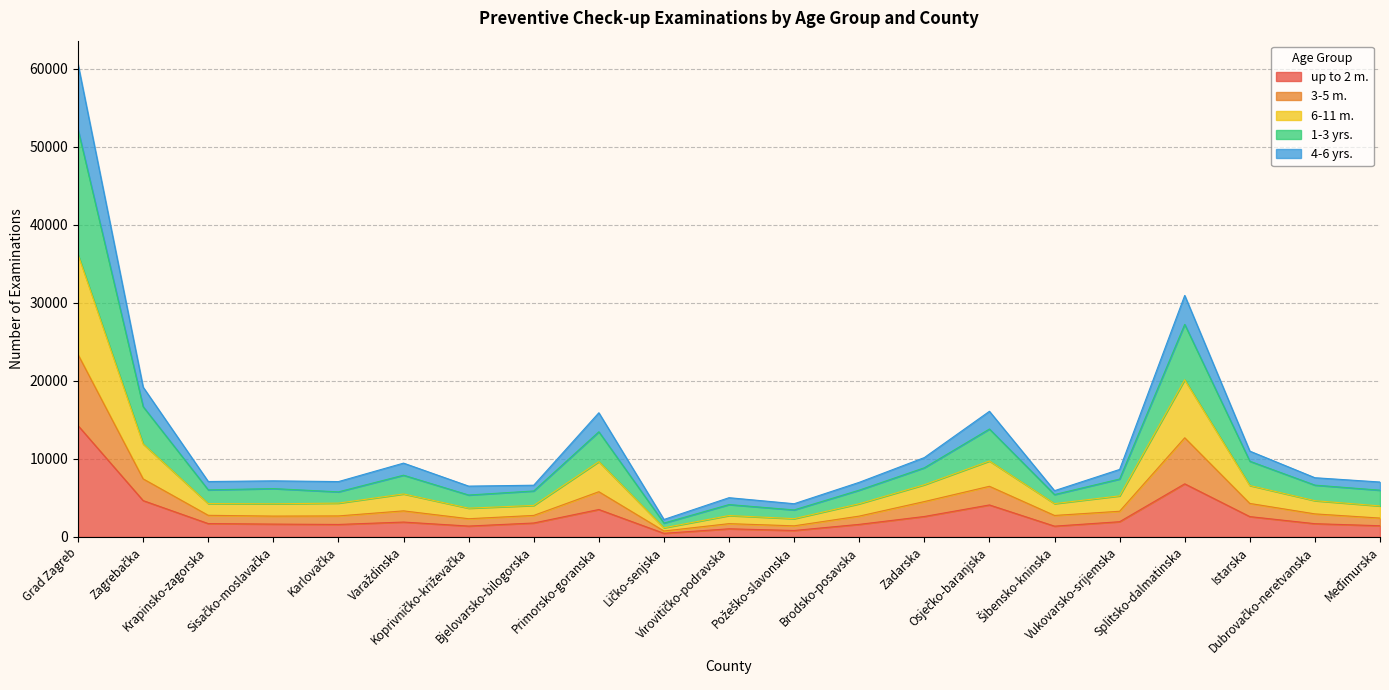

Does the chart display data point markers on the line(s)?

No